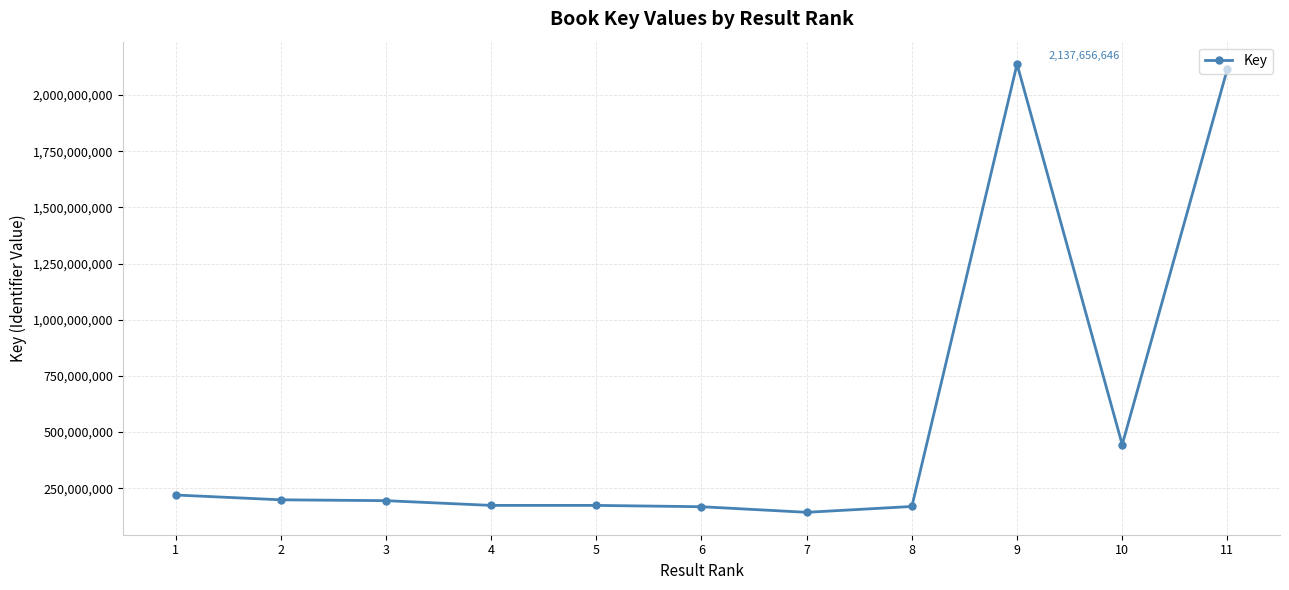

Which category has the lowest value across all series?

7